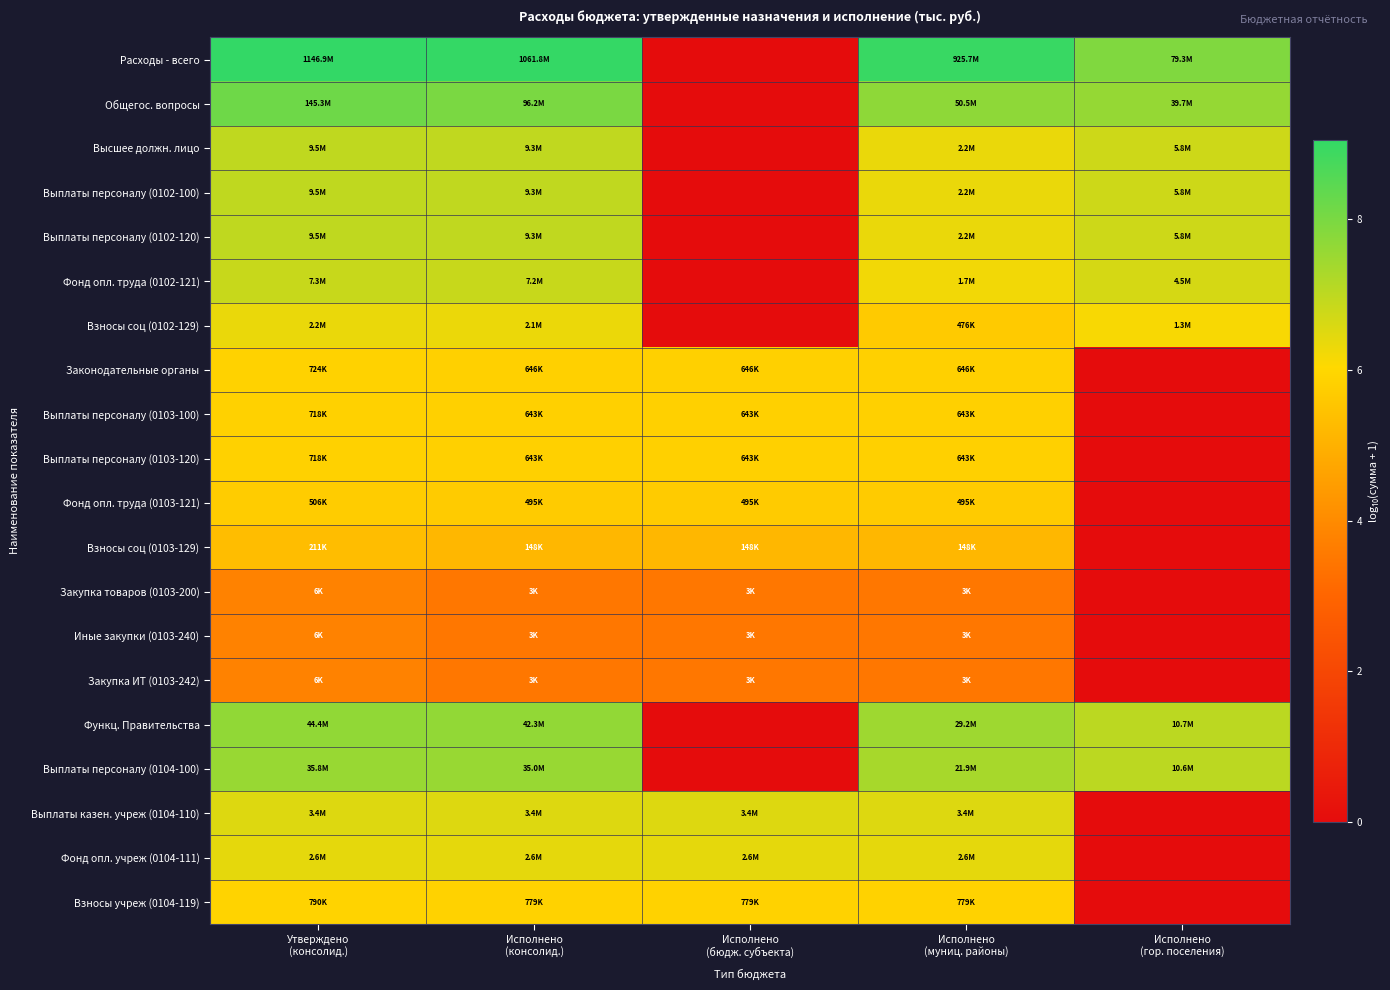

Which series changed the most between Исполнено (консолид.) and Исполнено (бюдж. субъекта)?

Расходы - всего